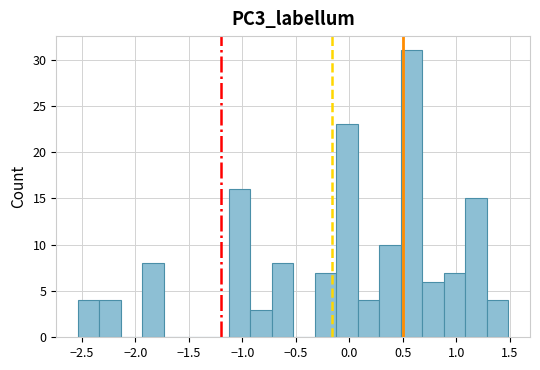

Over which range of the x-axis is the bar tallest?

0.50 to 0.70